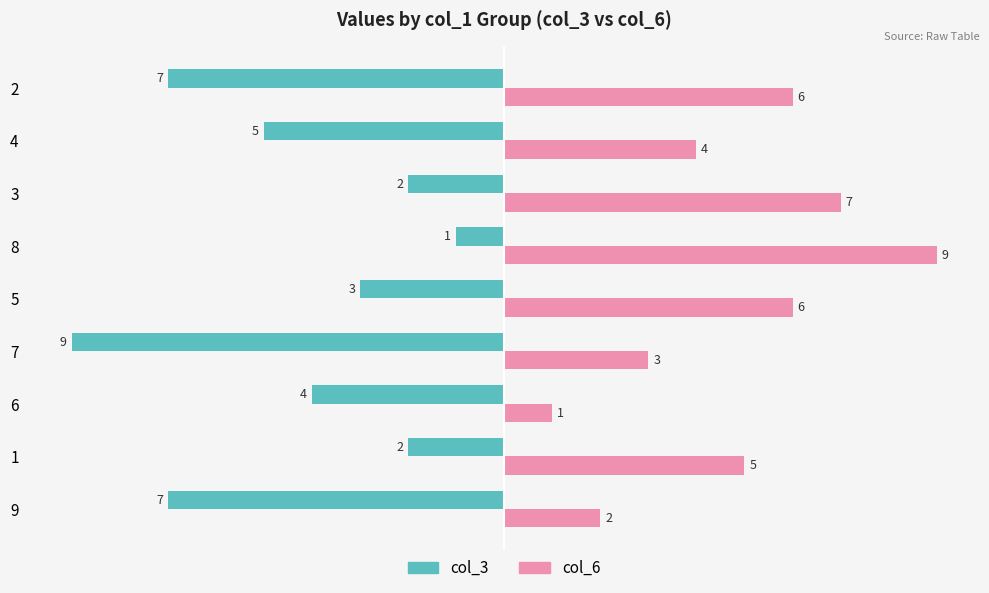

How many distinct data groups are displayed?

2